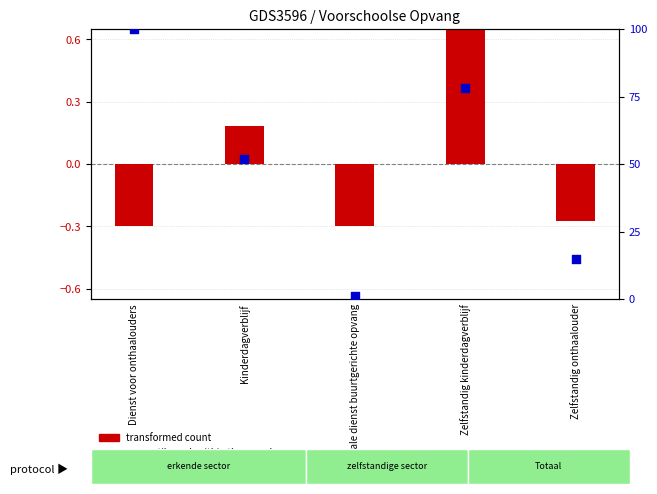

Which series has the largest total across all categories?

percentile rank within the sample